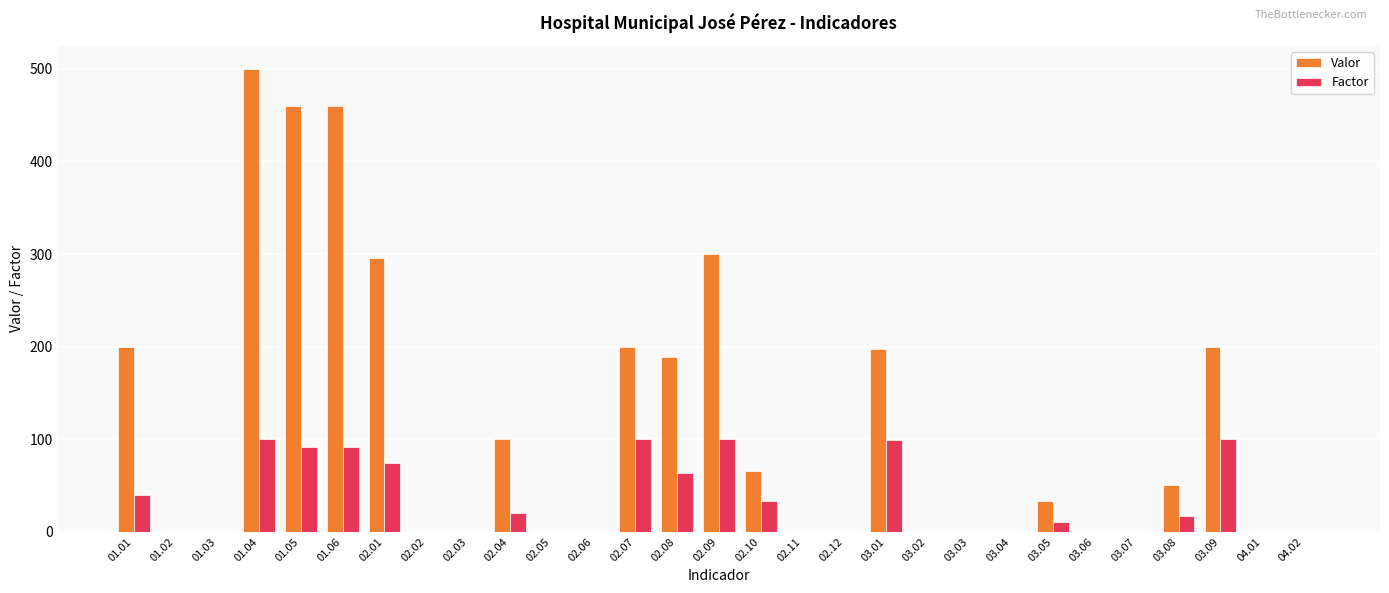

True or false: Valor has a value of 200 at 03.09.

True